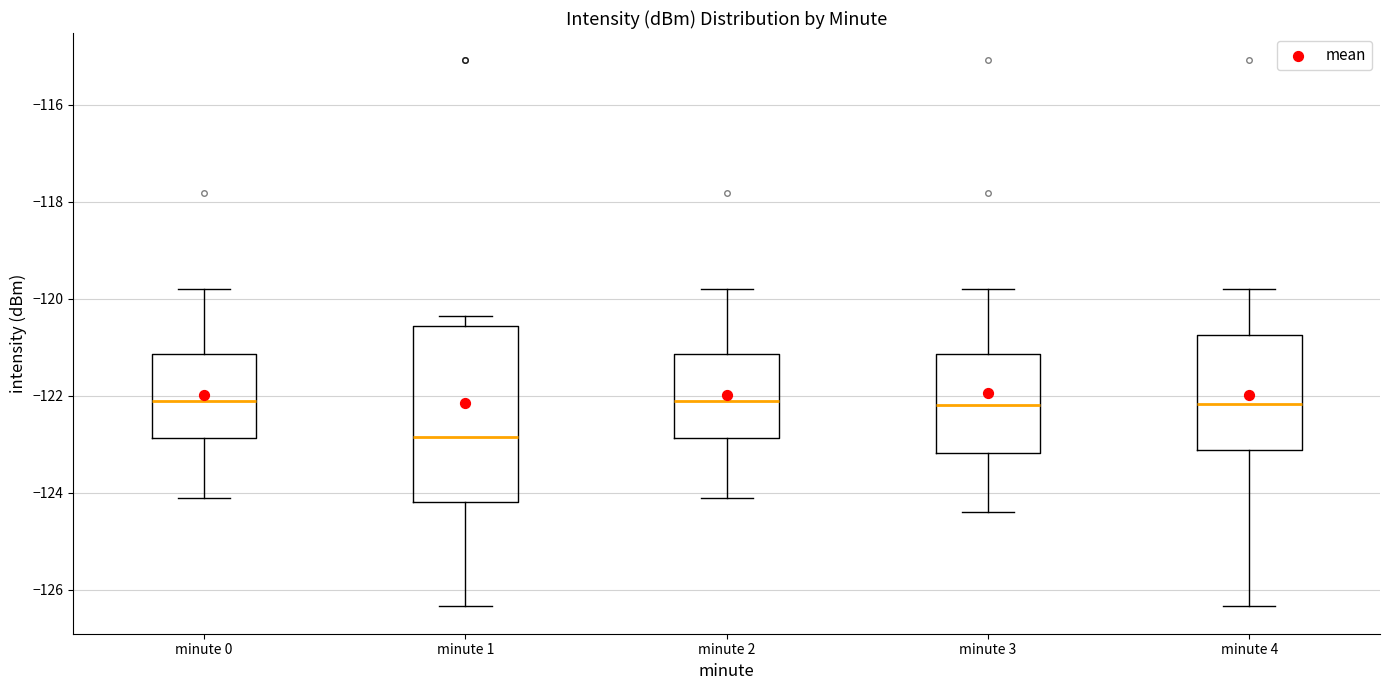

Where does the upper whisker of the box for minute 1 end on the y-axis? The values are not printed on the chart, so give them approximately, as read against the axis.

-120.4